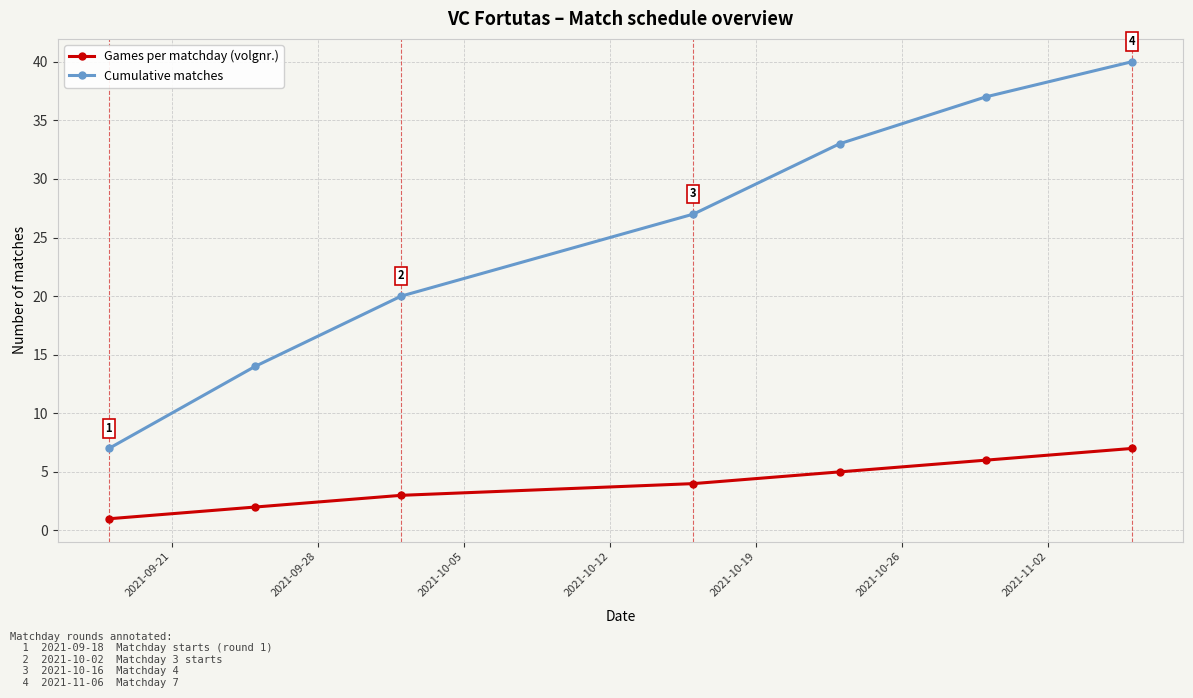

At how many categories does at least one series exceed 22?

4